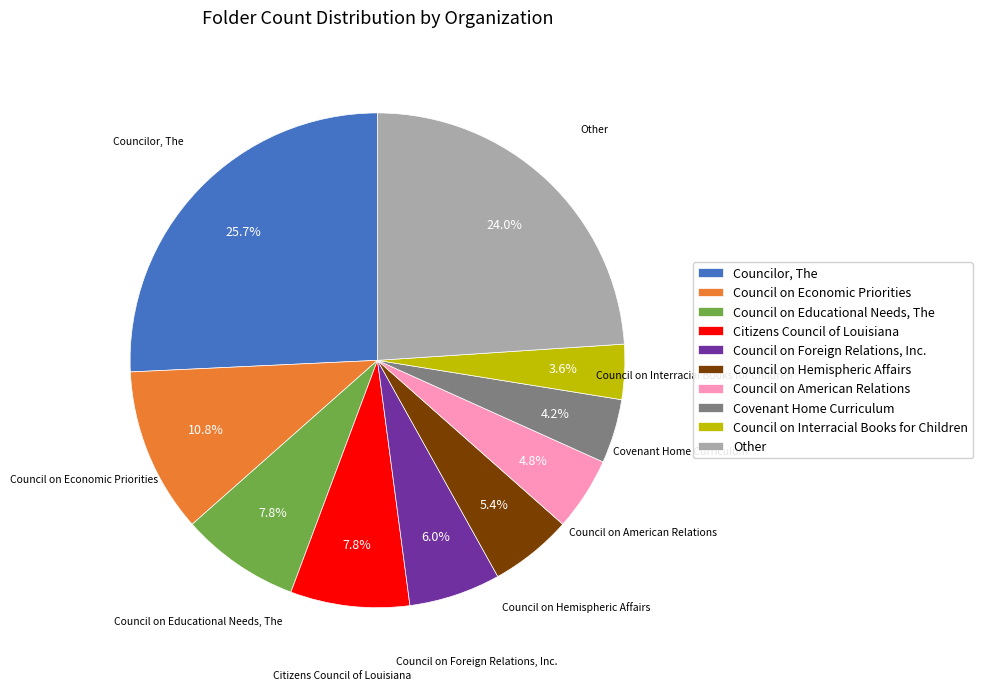

Between Covenant Home Curriculum and Council on Economic Priorities, which is larger?

Council on Economic Priorities